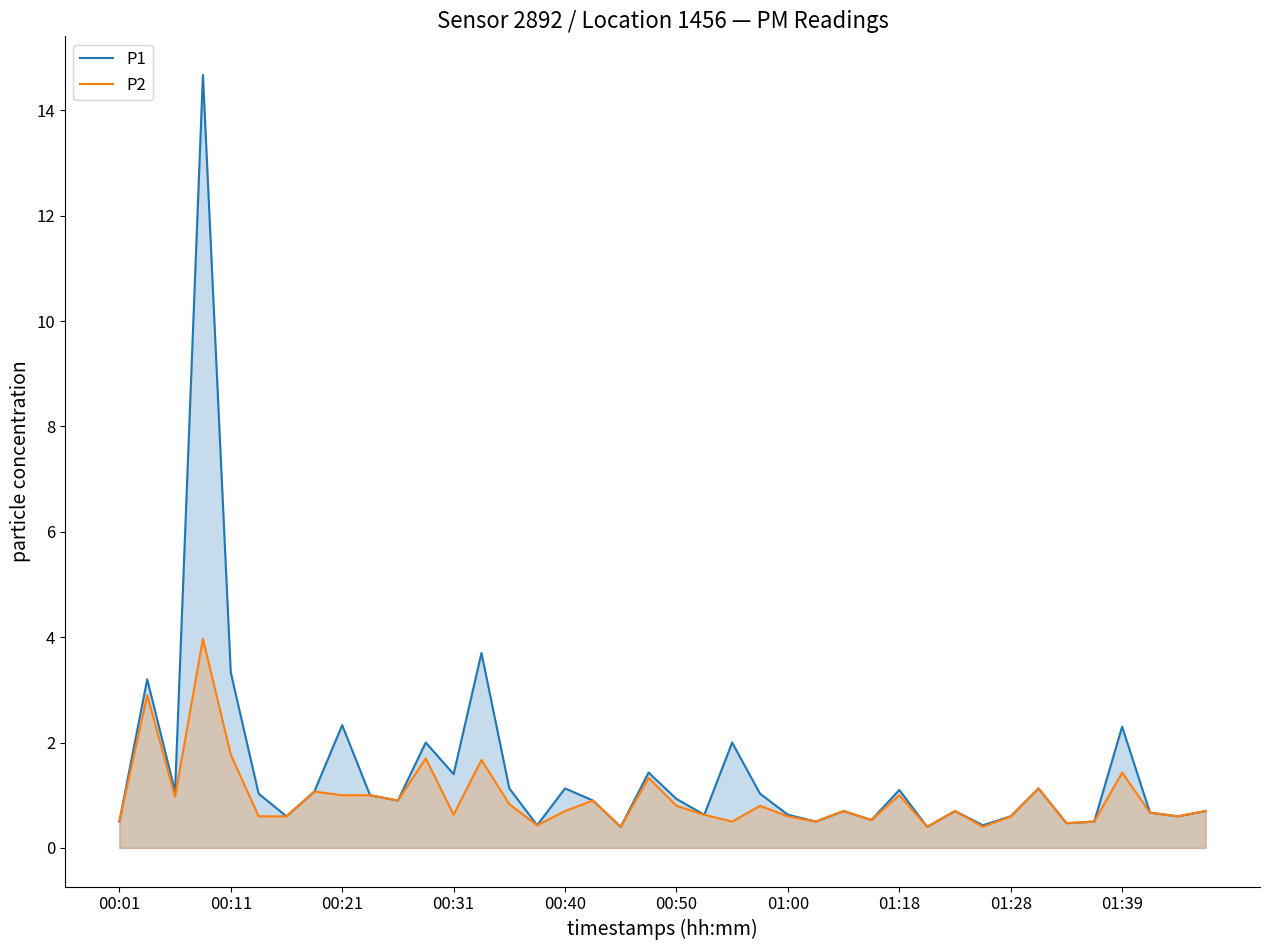

List the series in order of their peak value, highest first.

P1, P2